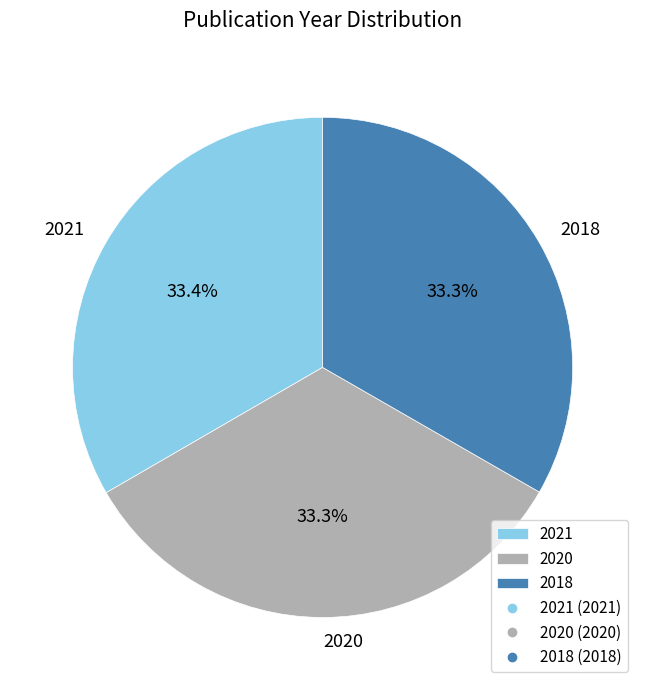

What percentage is the 2021 slice, to the nearest percent?

33%